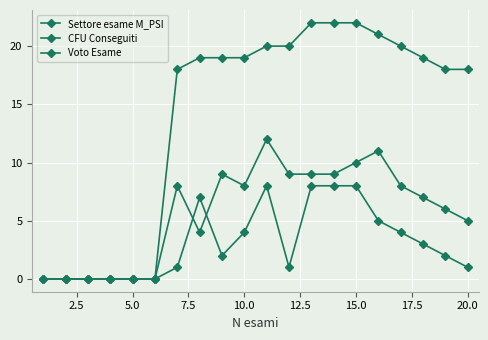

How many data points in CFU Conseguiti are less than 8?

10